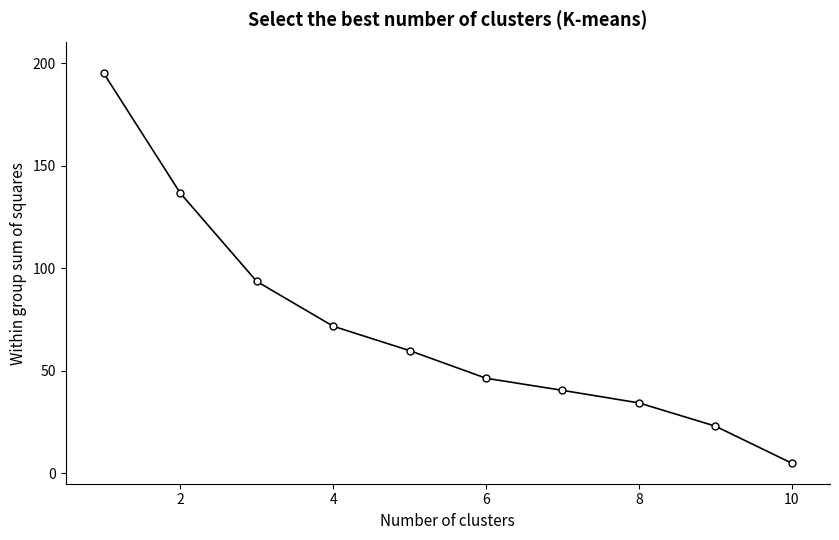

True or false: the data has more than 0 interior local peaks.

False